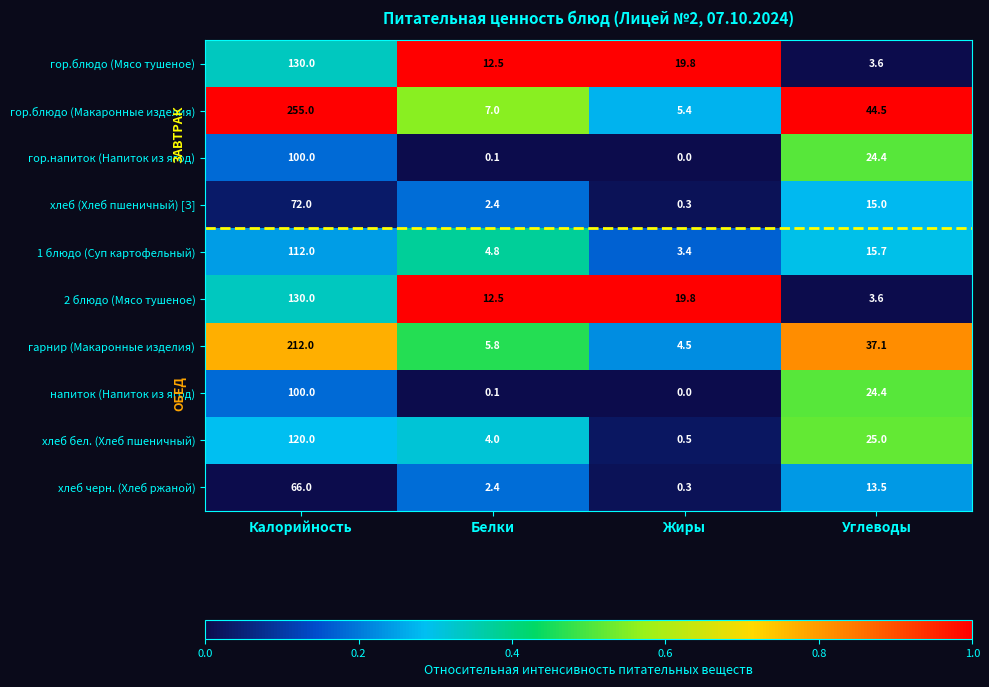

Which series has the largest total across all categories?

гор.блюдо (Макаронные изделия)